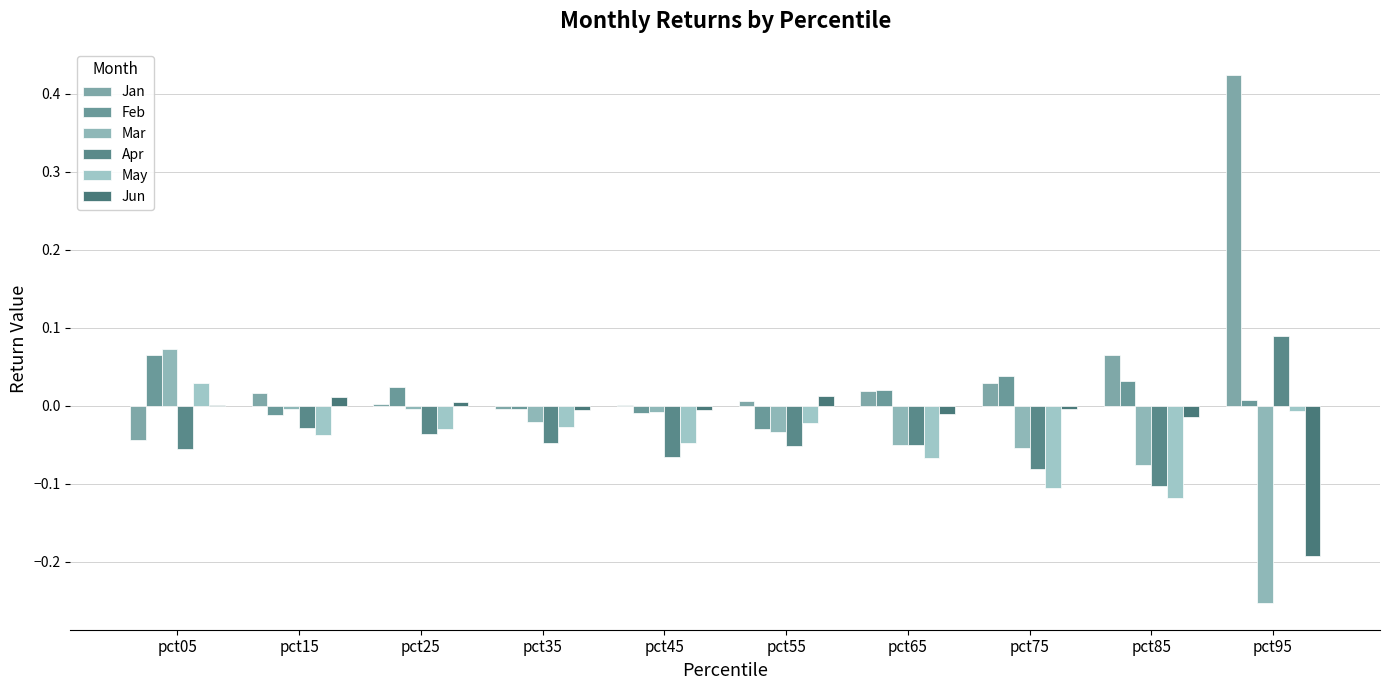

How many series are shown in this chart?

6